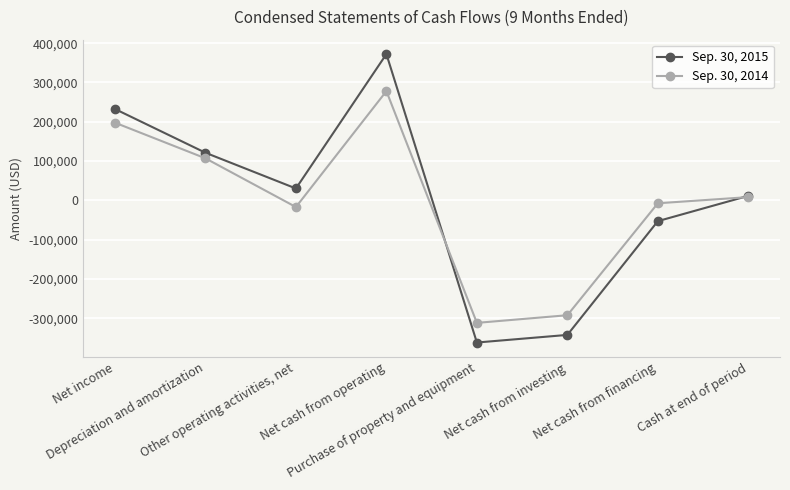

What is the difference between the maximum and minimum values in the Sep. 30, 2014 series?

590008